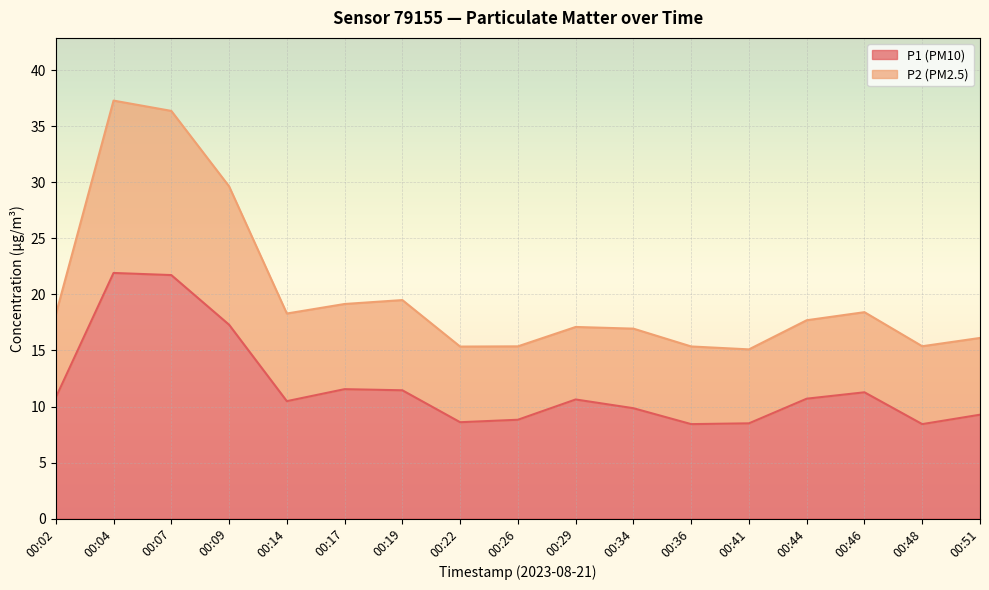

What are all the series names shown in the legend?

P1 (PM10), P2 (PM2.5)